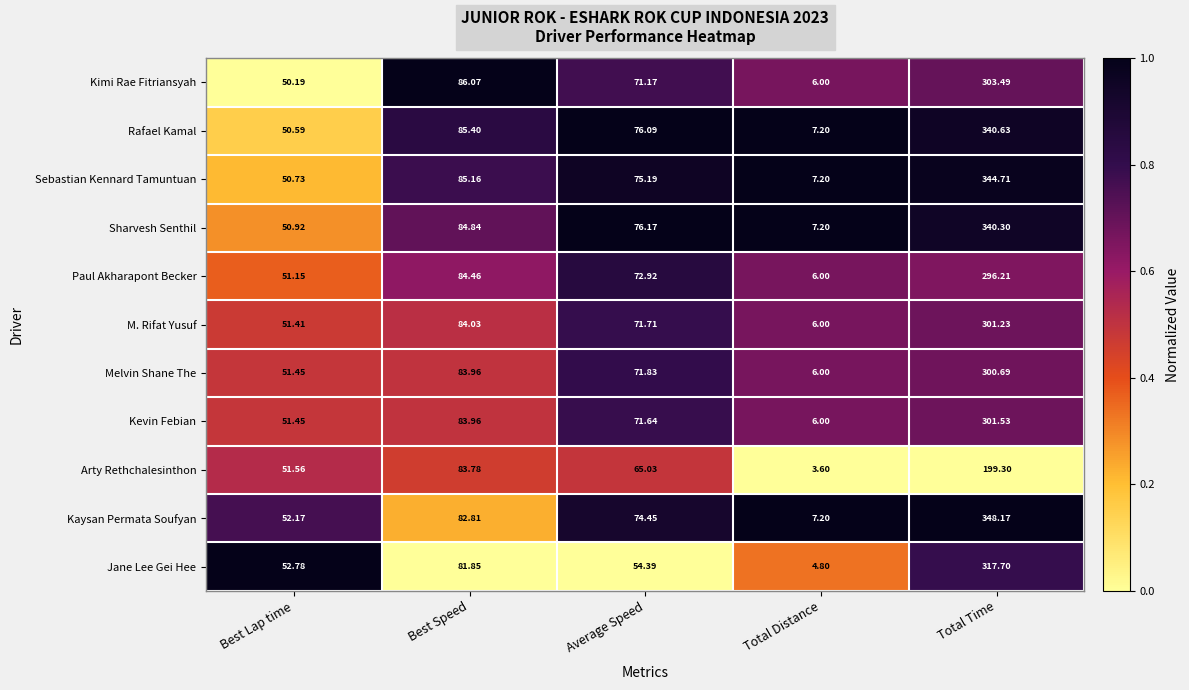

Which label corresponds to the smallest value in the chart?

Total Distance